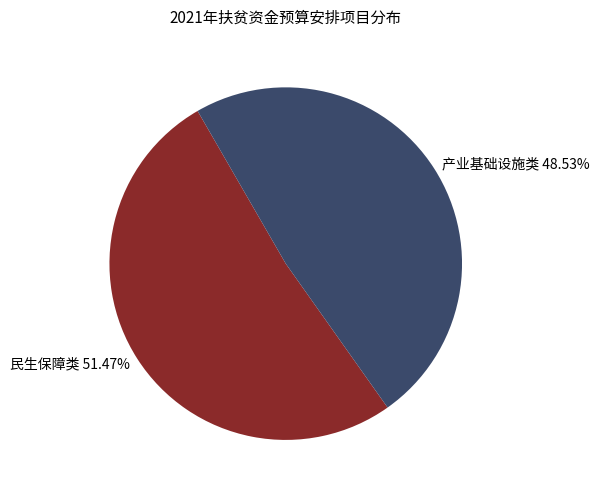

Which slice is the largest?

民生保障类 51.47%